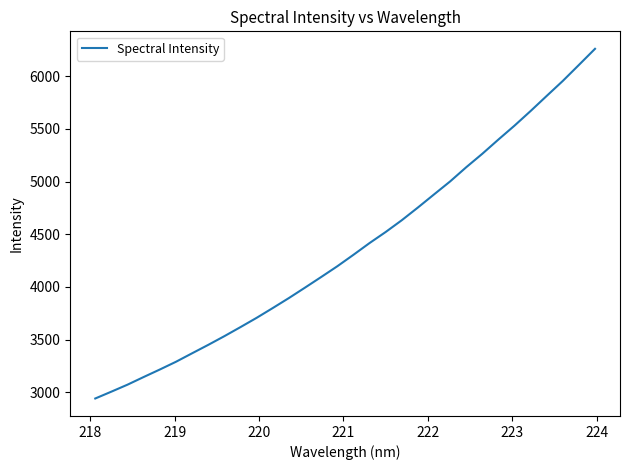

What is the smallest value displayed?

2940.6